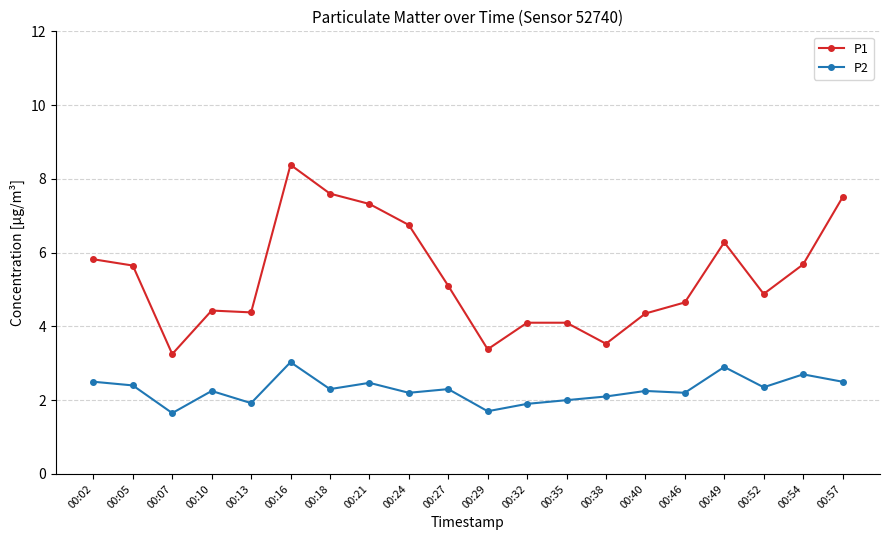

What is the difference between the highest and lowest values at 00:29?

1.7